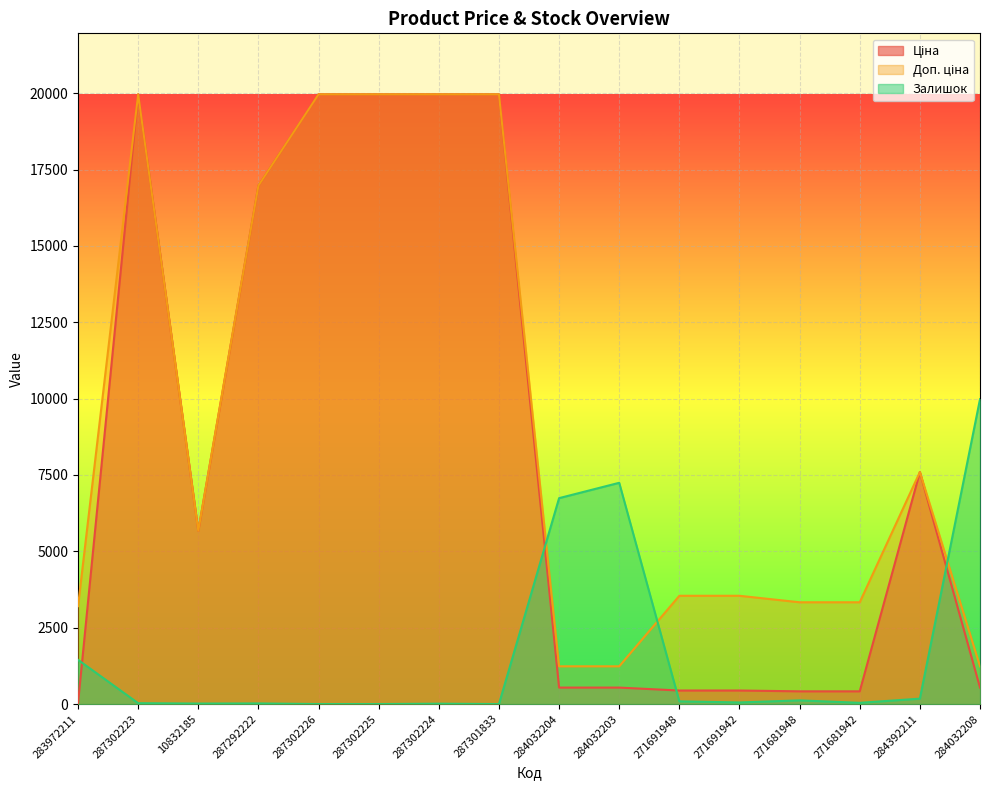

How many lines are shown in the chart?

3